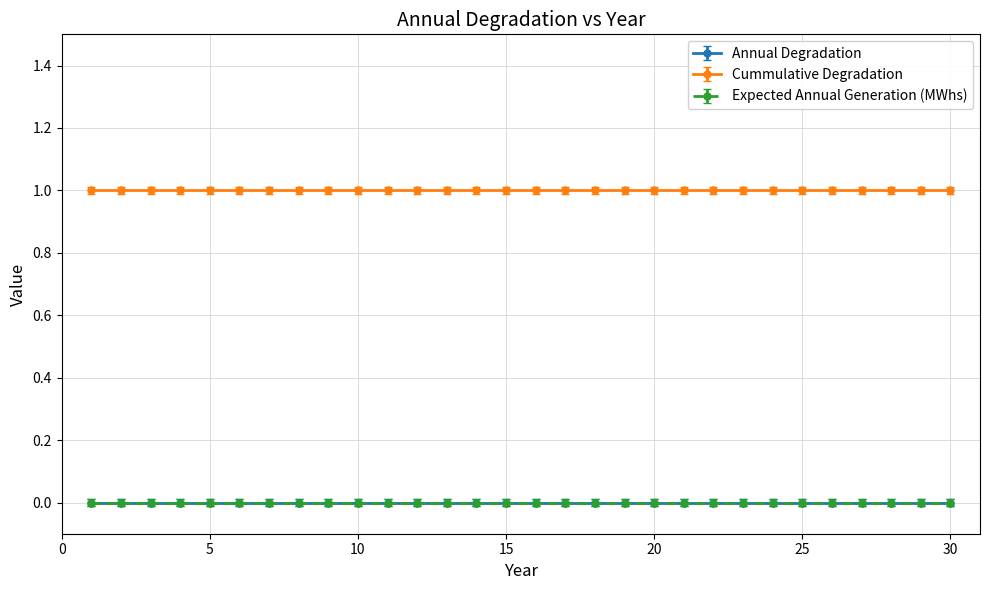

True or false: Cummulative Degradation and Annual Degradation intersect in this chart.

False